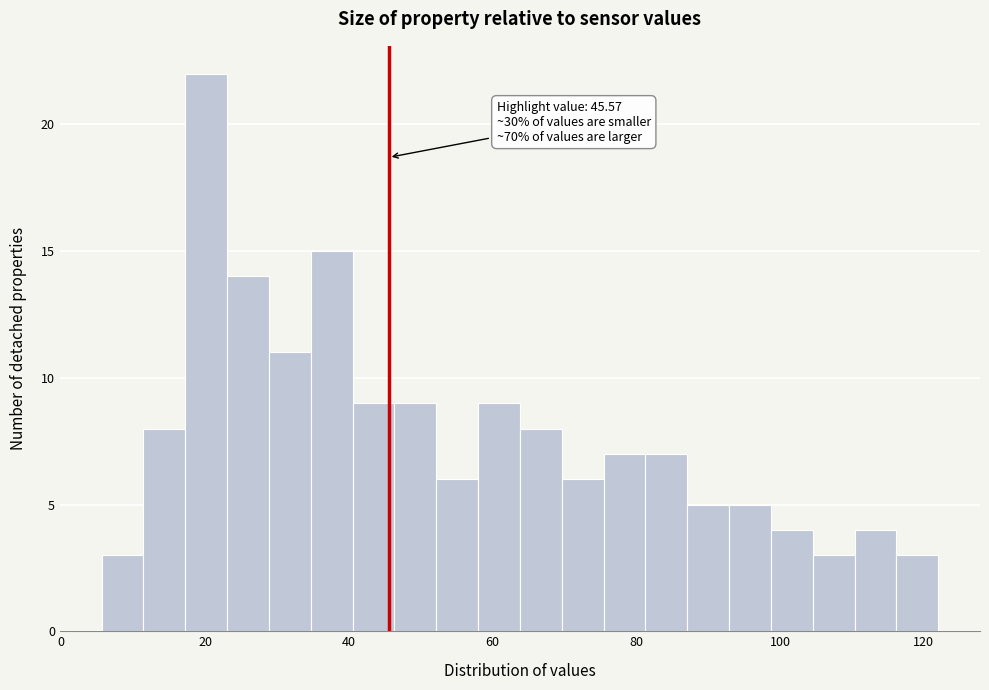

Around what value on the x-axis is the tallest bar? Give the approximate position of its centre, as read against the axis.

20